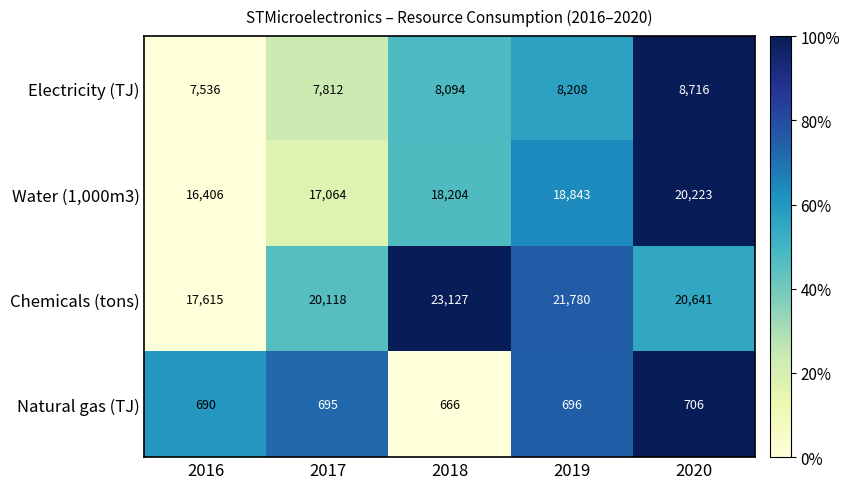

What is the total value across all series at 2020?

50286